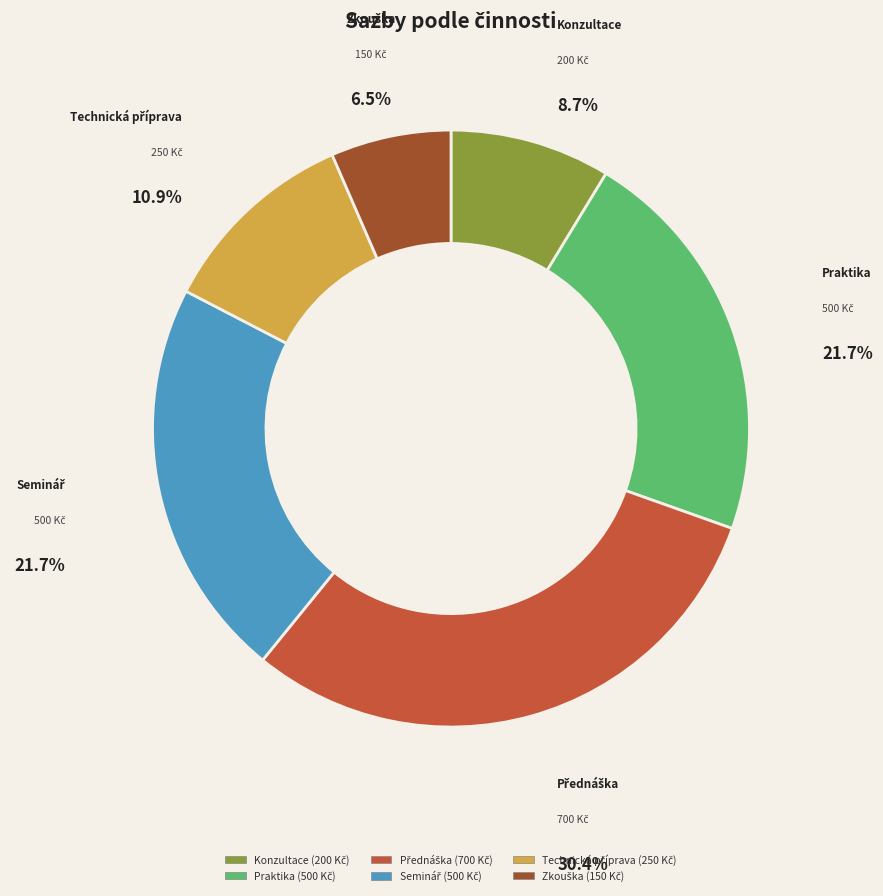

Count the number of slices in the pie.

6